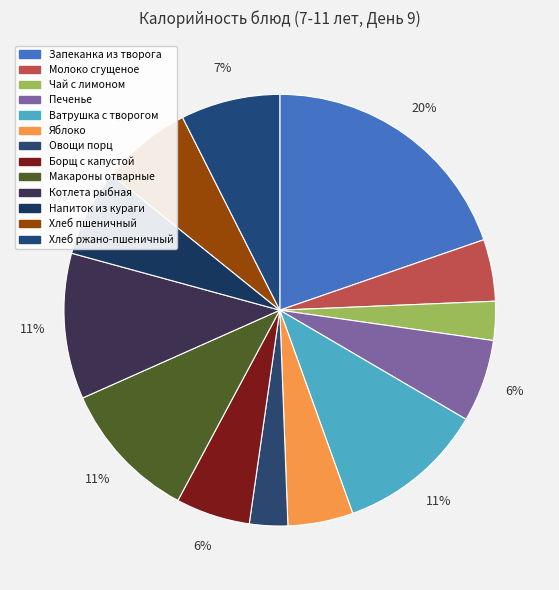

What percentage is the Хлеб пшеничный slice, to the nearest percent?

7%